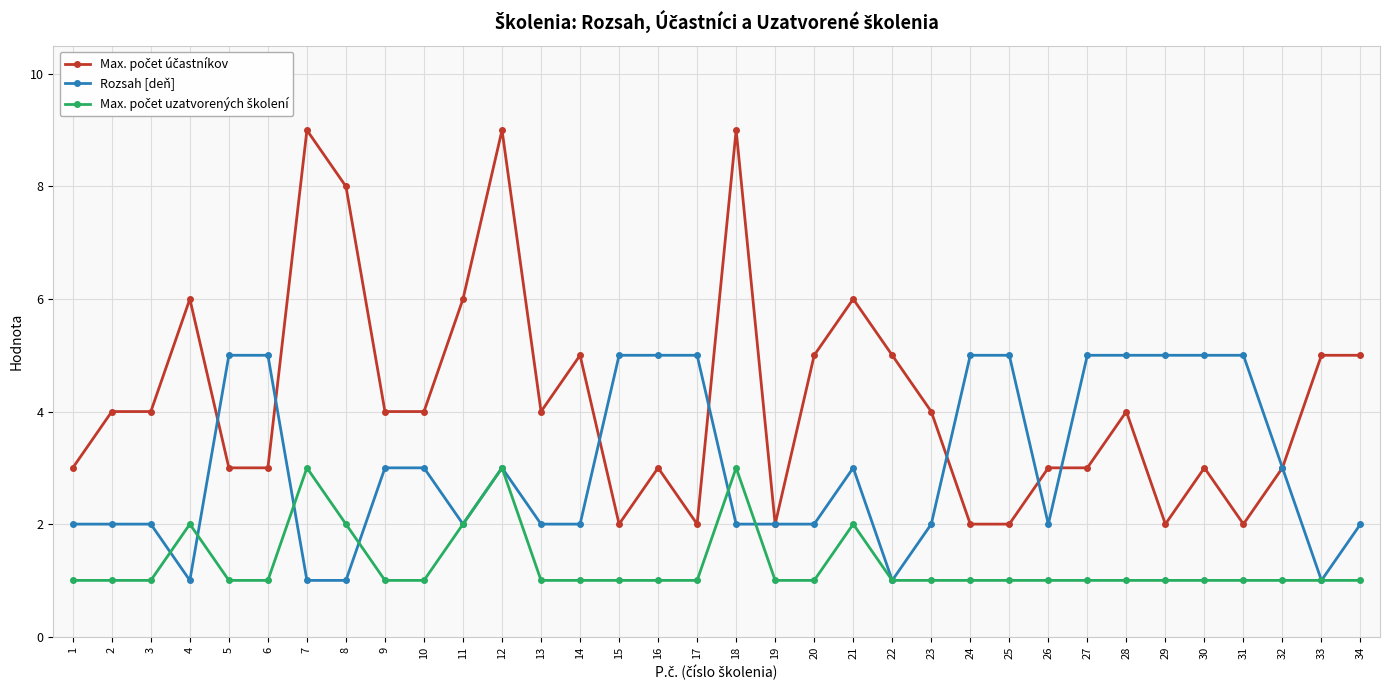

How many data points does each series have?

34